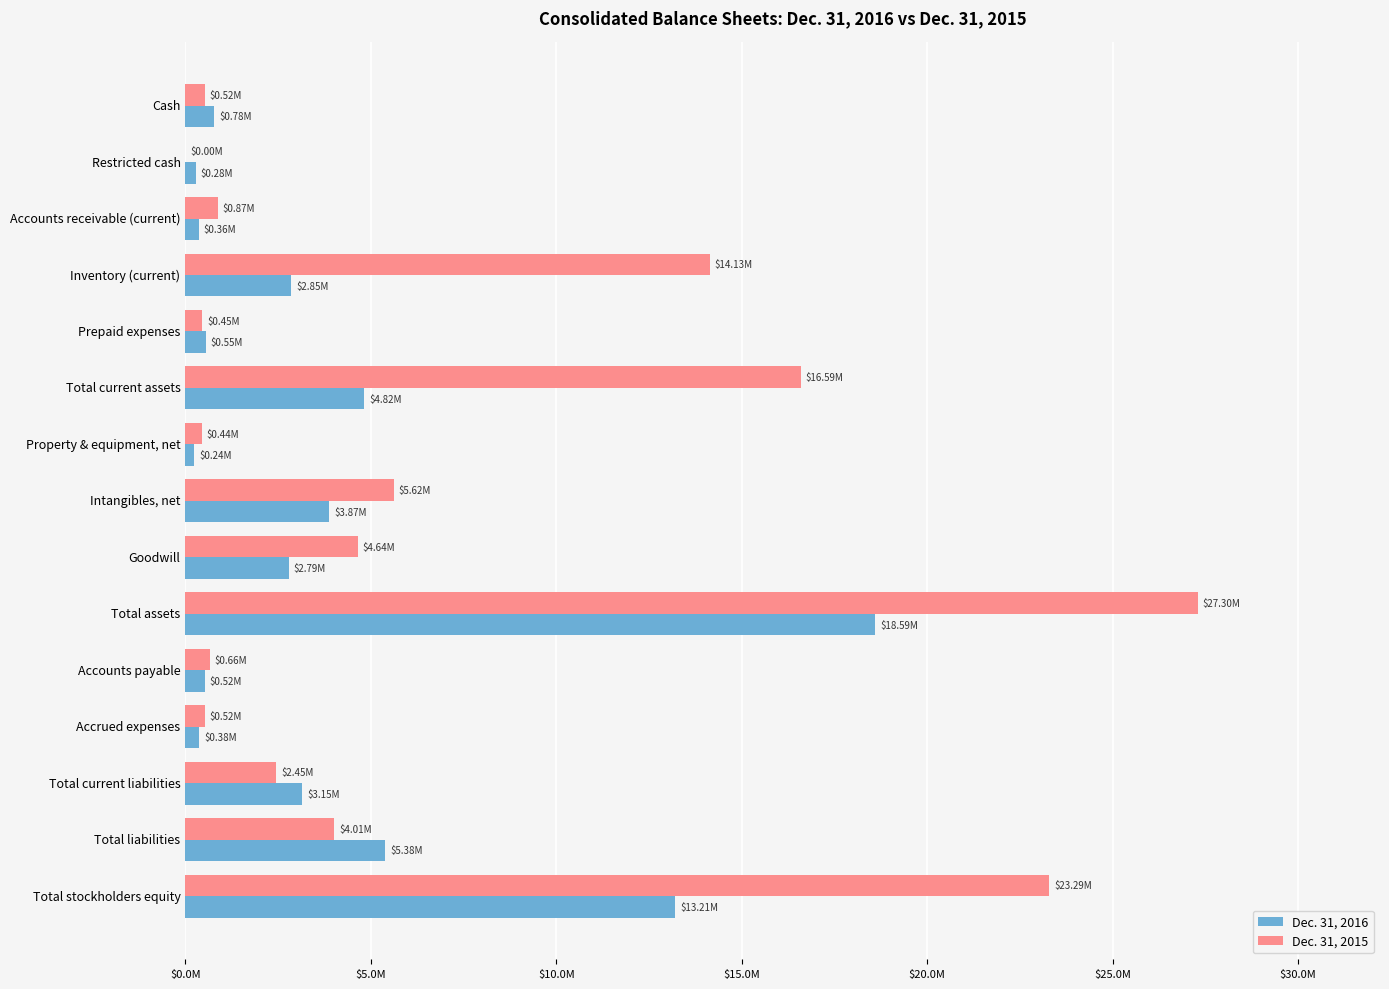

Which series has the largest range (max minus min)?

Dec. 31, 2015